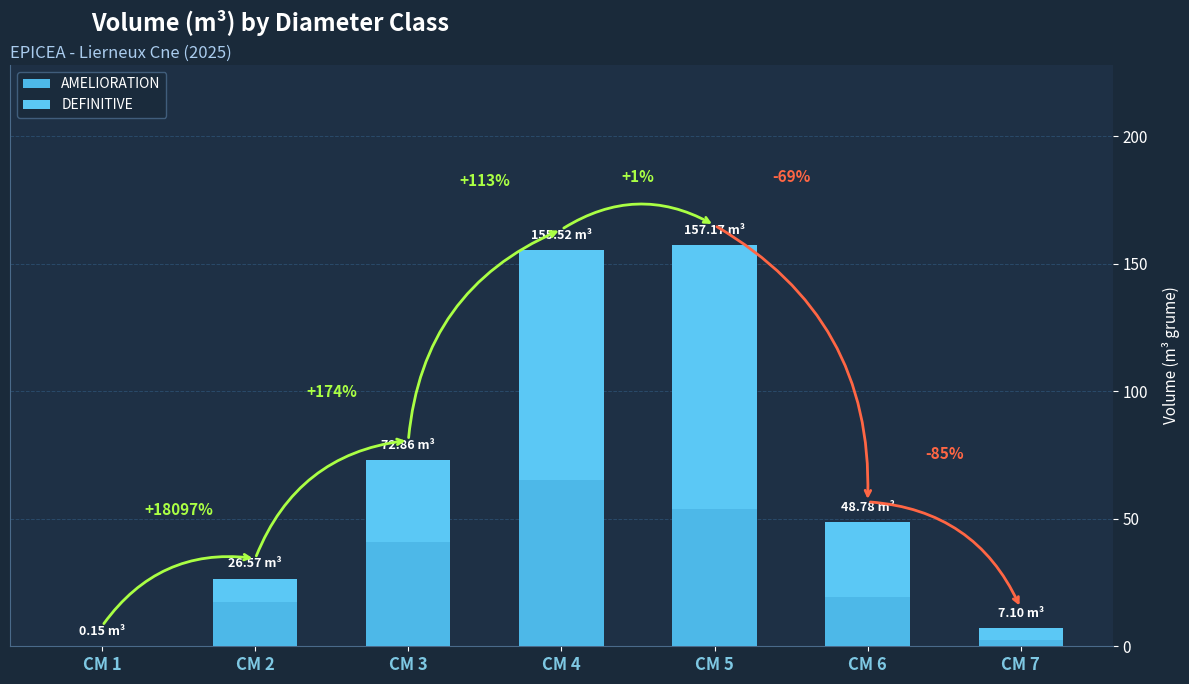

At which category is the sum across all series the highest?

CM 5